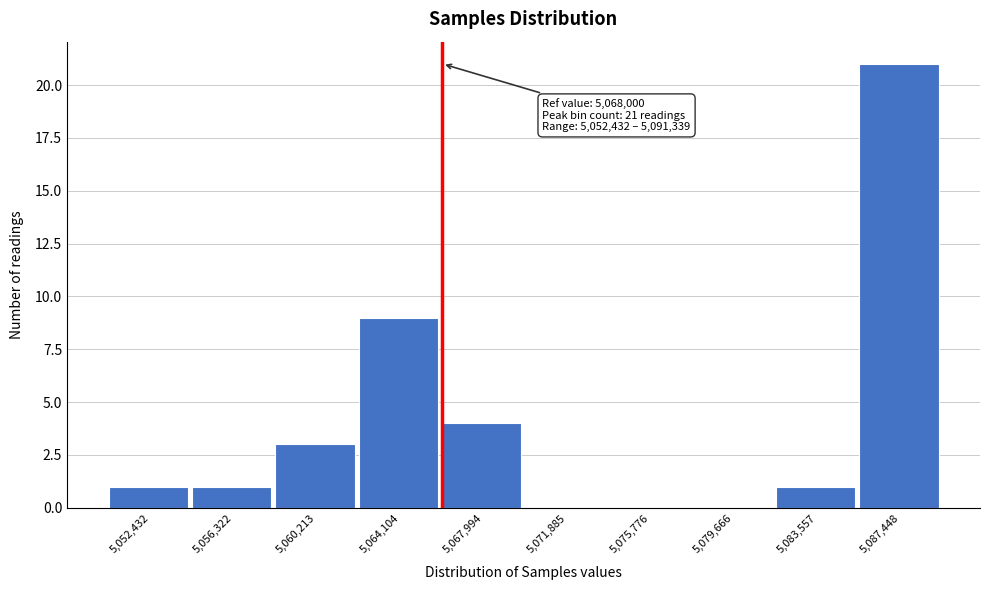

Reading left to right, transcribe all the data shown in this chart.

5,052,432=1	5,056,322=1	5,060,213=3	5,064,104=9	5,067,994=4	5,071,885=0	5,075,776=0	5,079,666=0	5,083,557=1	5,087,448=21